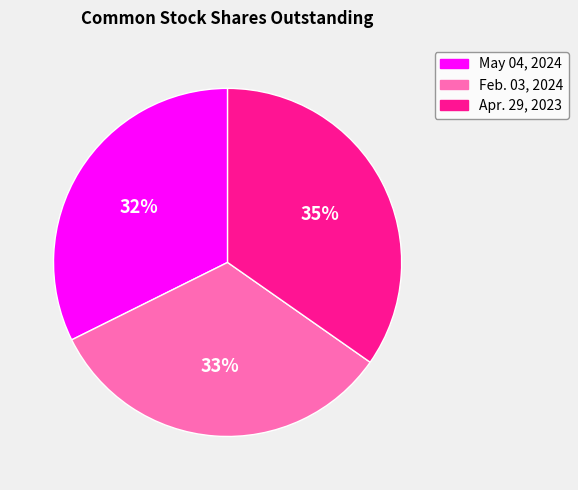

Do May 04, 2024 and Apr. 29, 2023 together represent more than half of the pie?

Yes